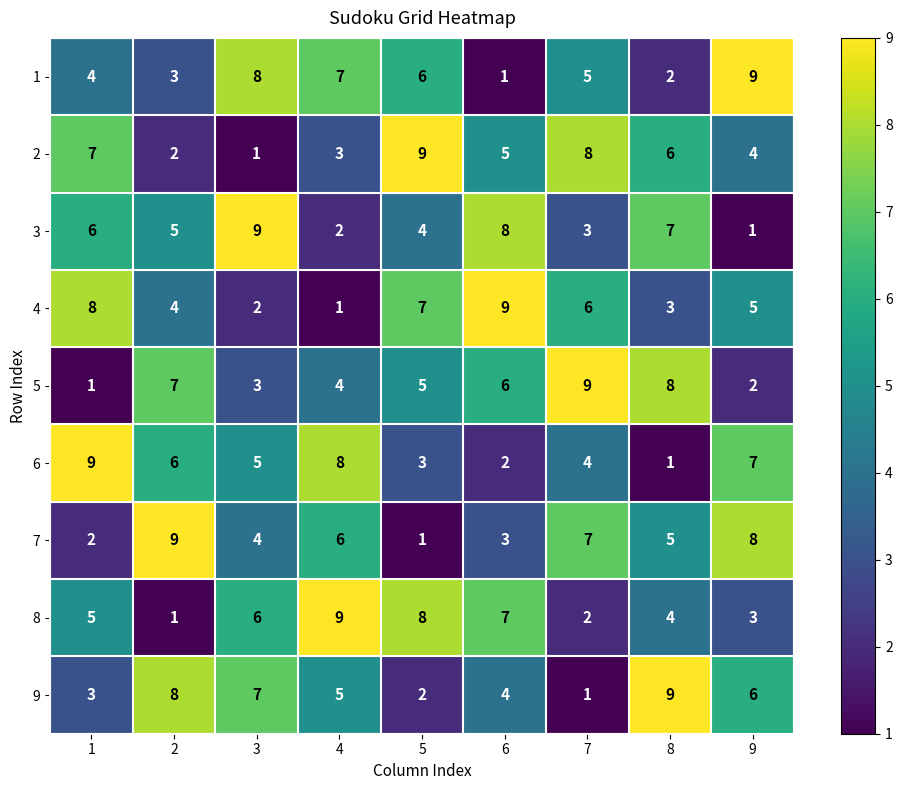

Read the 8 value at 6.

7